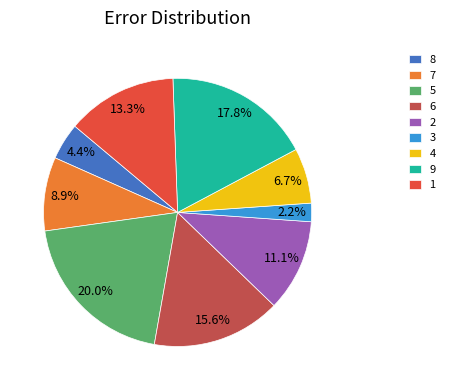

How many segments does this pie chart have?

9